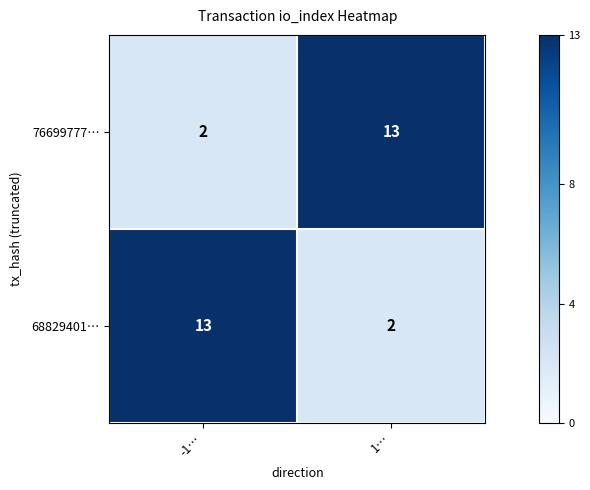

At which label is 76699777… closest to 7?

-1…